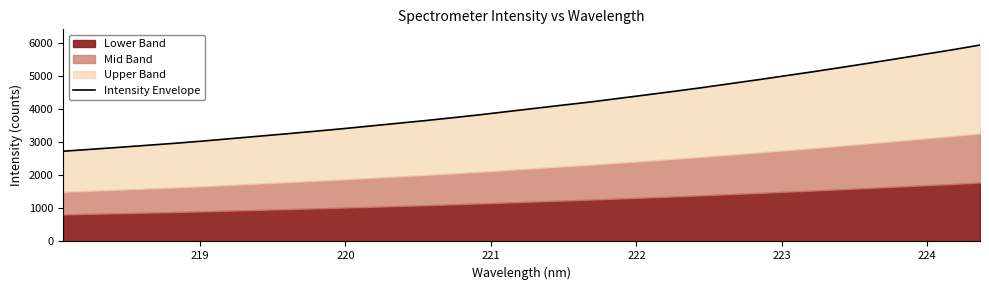

What is the difference between the second highest and second lowest values?

3006.1